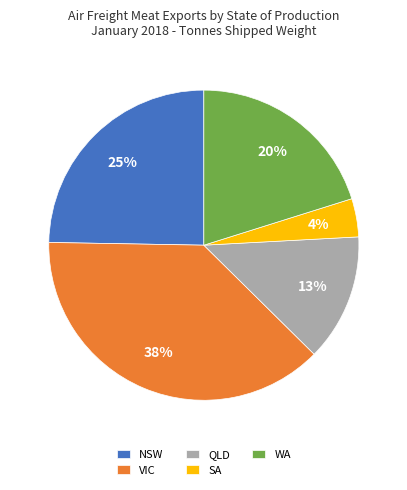

Count the number of slices in the pie.

5